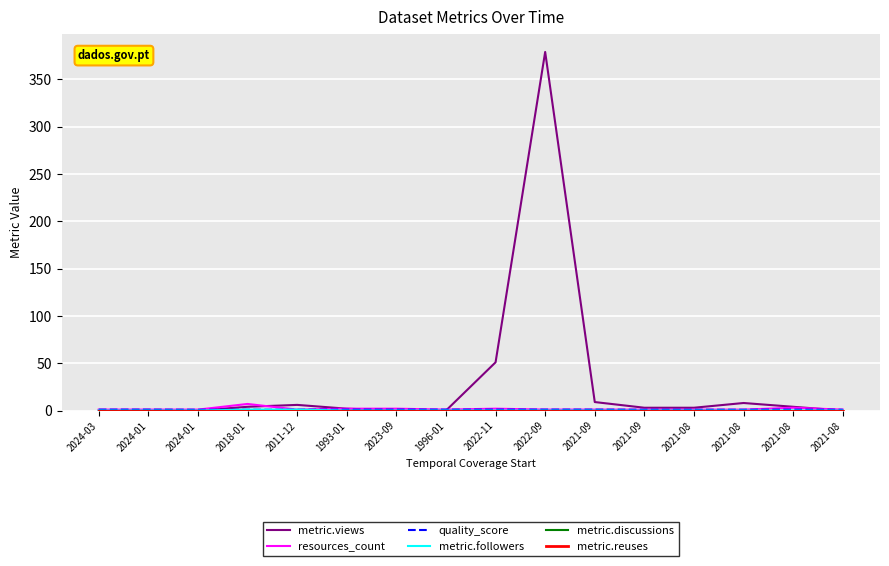

Rank the series at 2021-08 from lowest to highest value.

metric.followers, metric.discussions, metric.reuses, quality_score, resources_count, metric.views